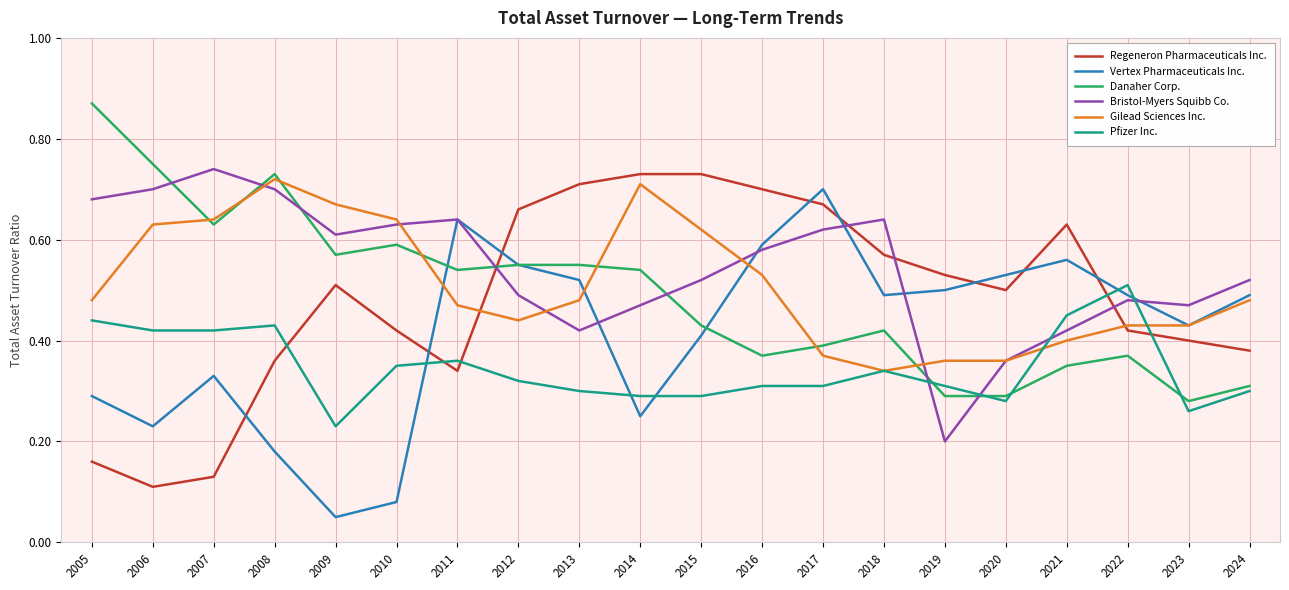

Which category has the lowest value across all series?

2009